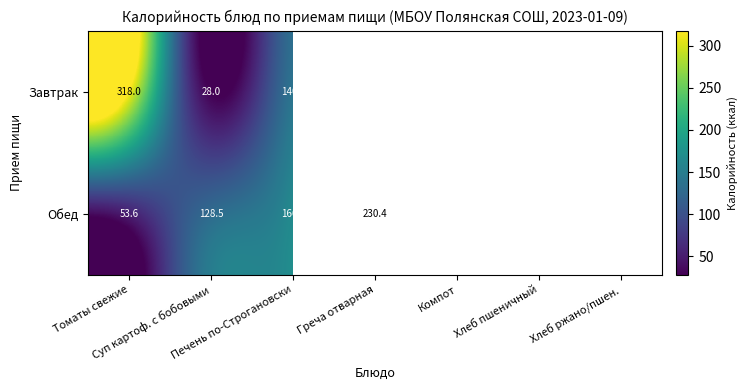

Between Томаты свежие and Суп картоф. с бобовыми, which series saw the biggest shift?

Завтрак